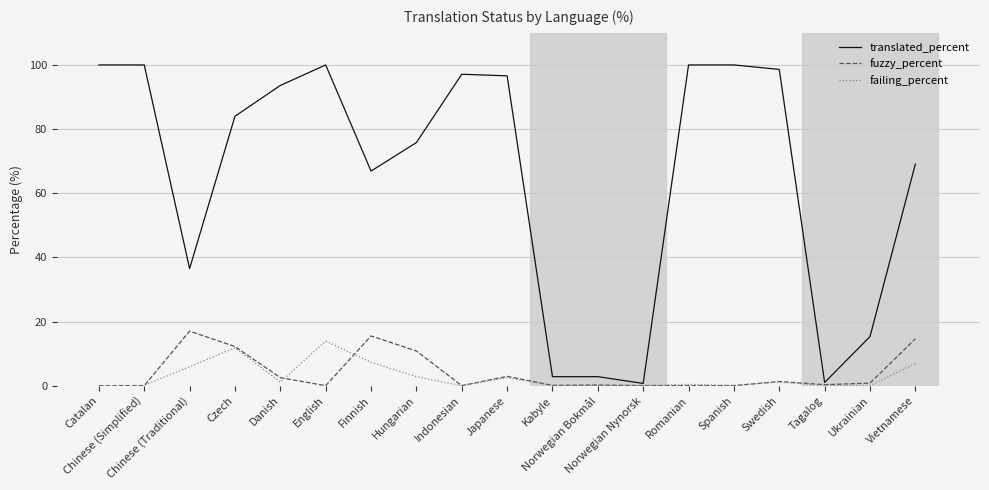

Is it true that translated_percent equals 36.5 at Chinese (Traditional)?

True